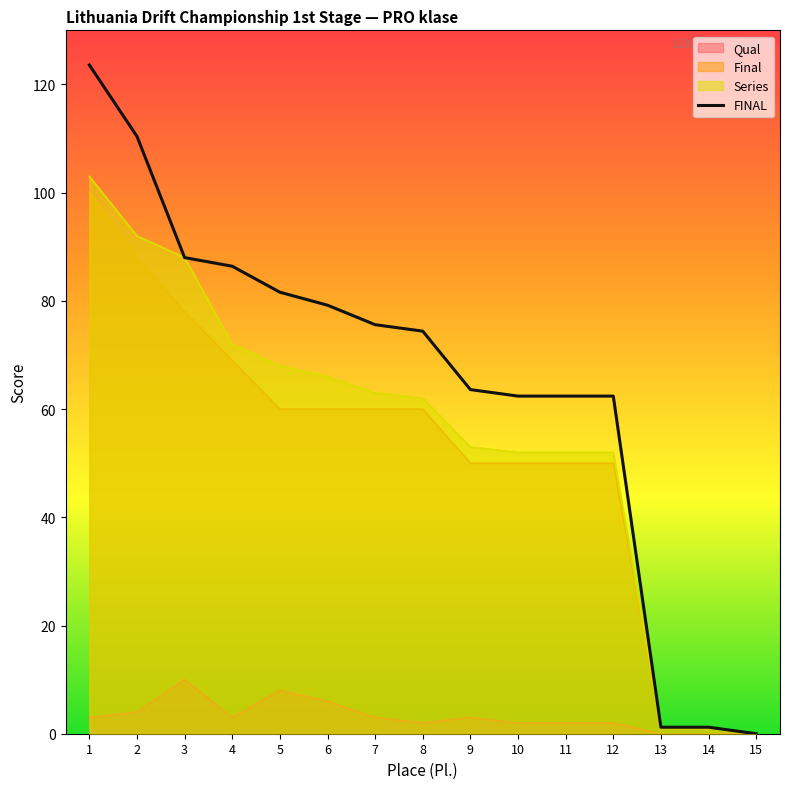

What is the value of the 7th point from the left?

75.6